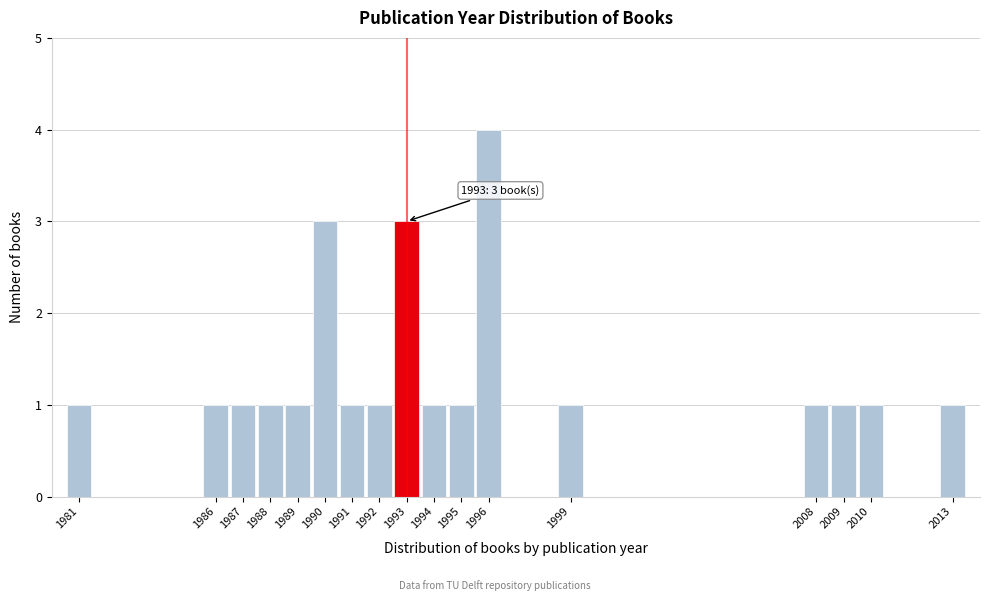

Reading right to left, list all the values displayed in this chart.

2013=1	2010=1	2009=1	2008=1	1999=1	1996=4	1995=1	1994=1	1993=3	1992=1	1991=1	1990=3	1989=1	1988=1	1987=1	1986=1	1981=1